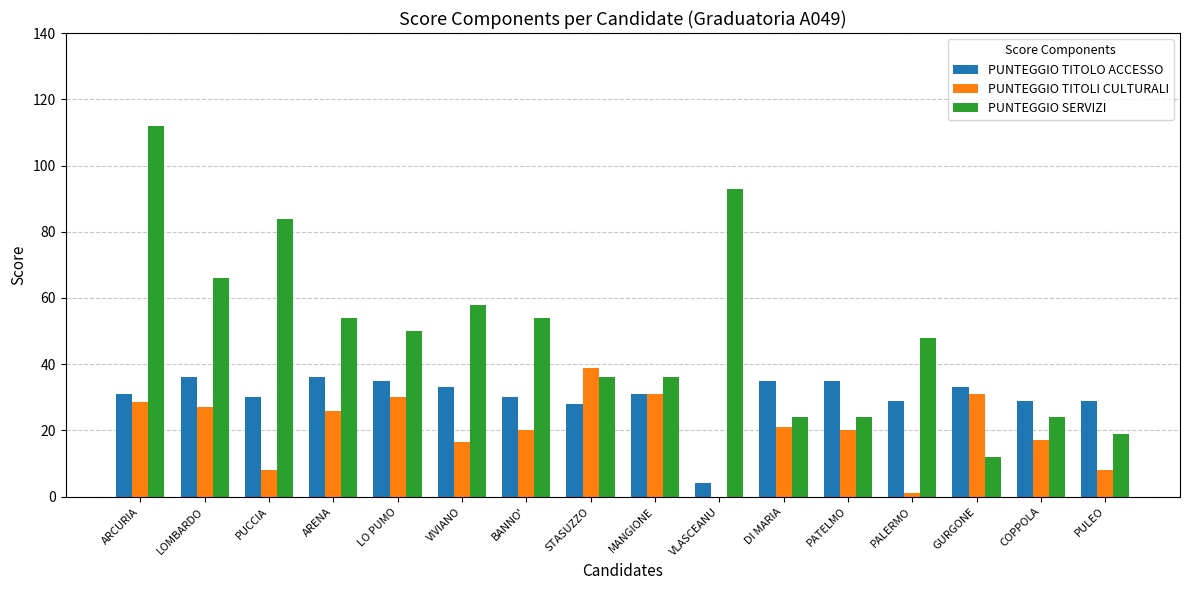

Which series changed the most between ARCURIA and VIVIANO?

PUNTEGGIO SERVIZI